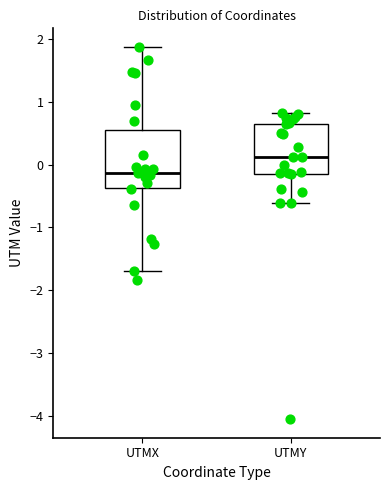

Which box is the tallest, from its lower edge to its upper edge?

UTMX